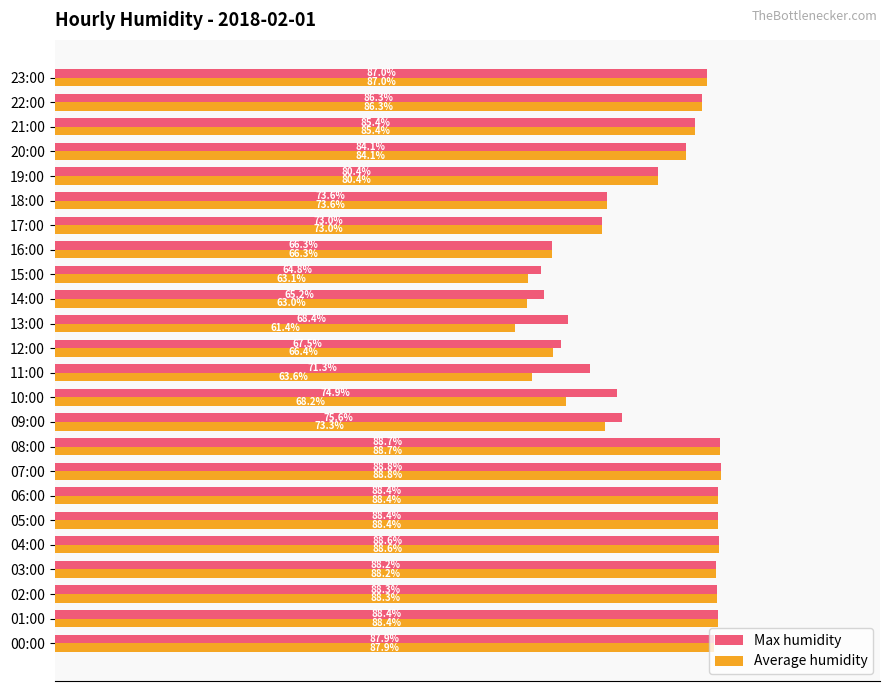

Which category has the highest value in the Average humidity series?

07:00